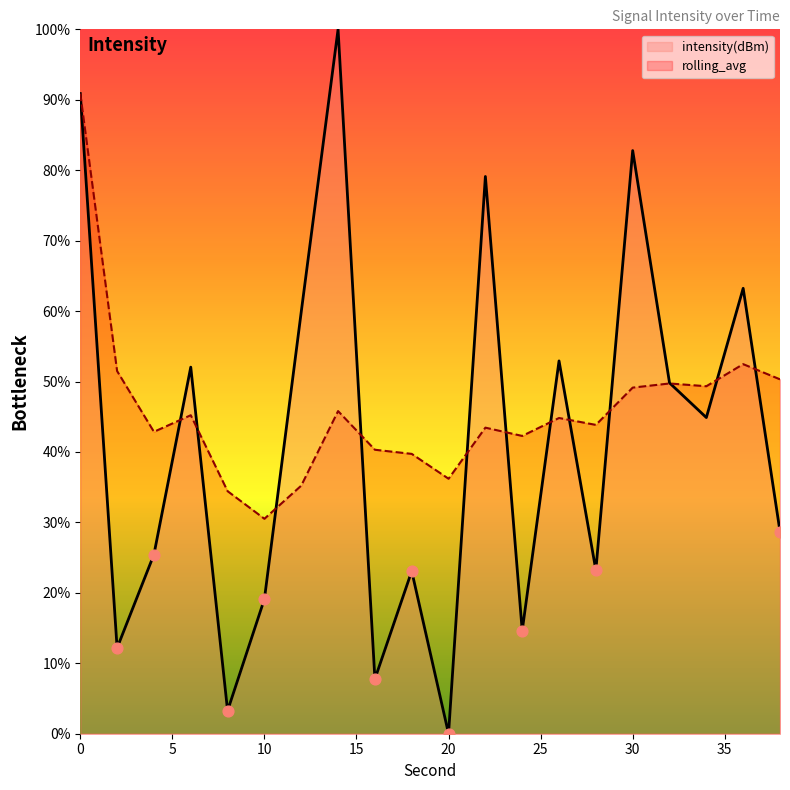

Which series has the widest spread of Y values?

intensity(dBm)